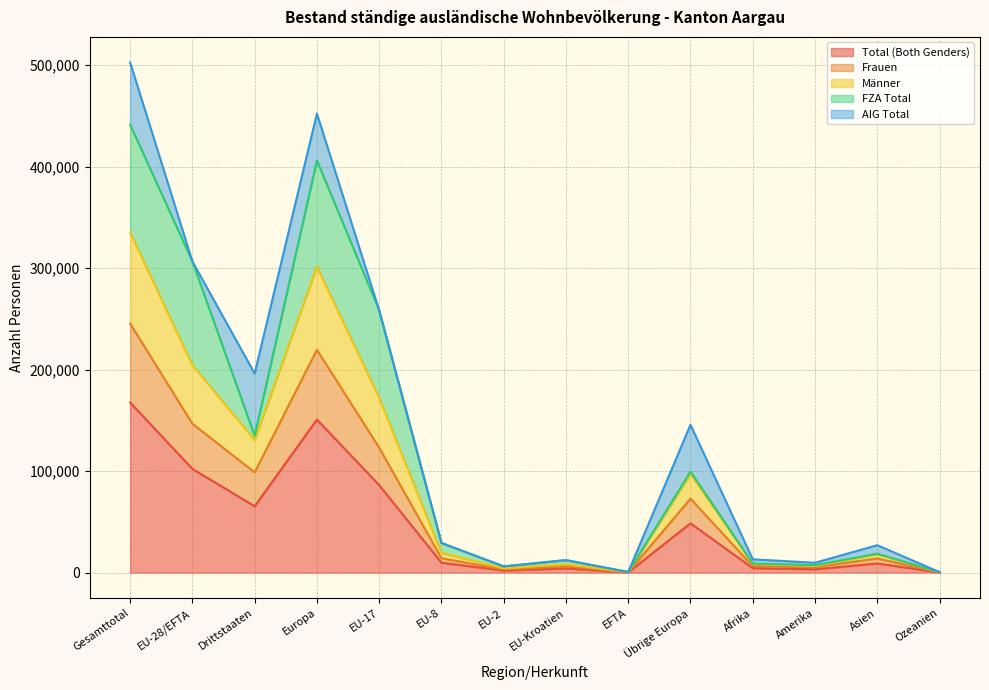

What is the label of the 14th point from the right?

Gesamttotal